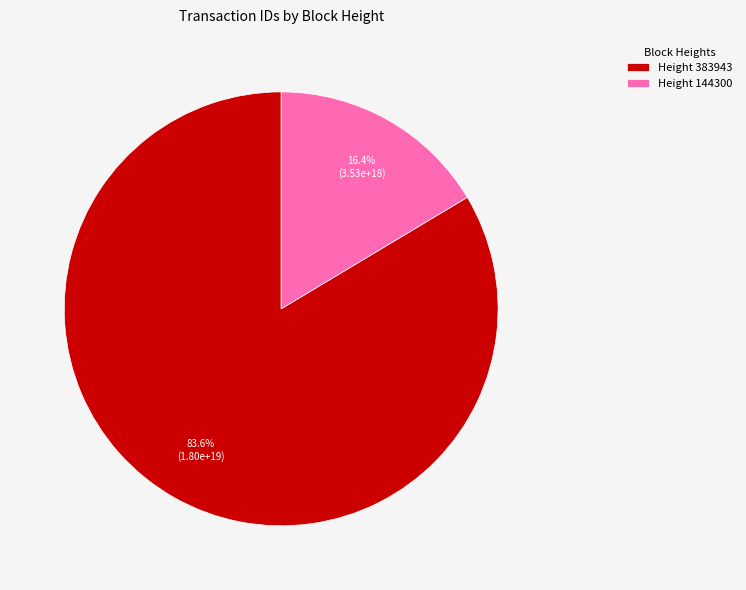

What is the largest slice in the pie chart?

Height 383943